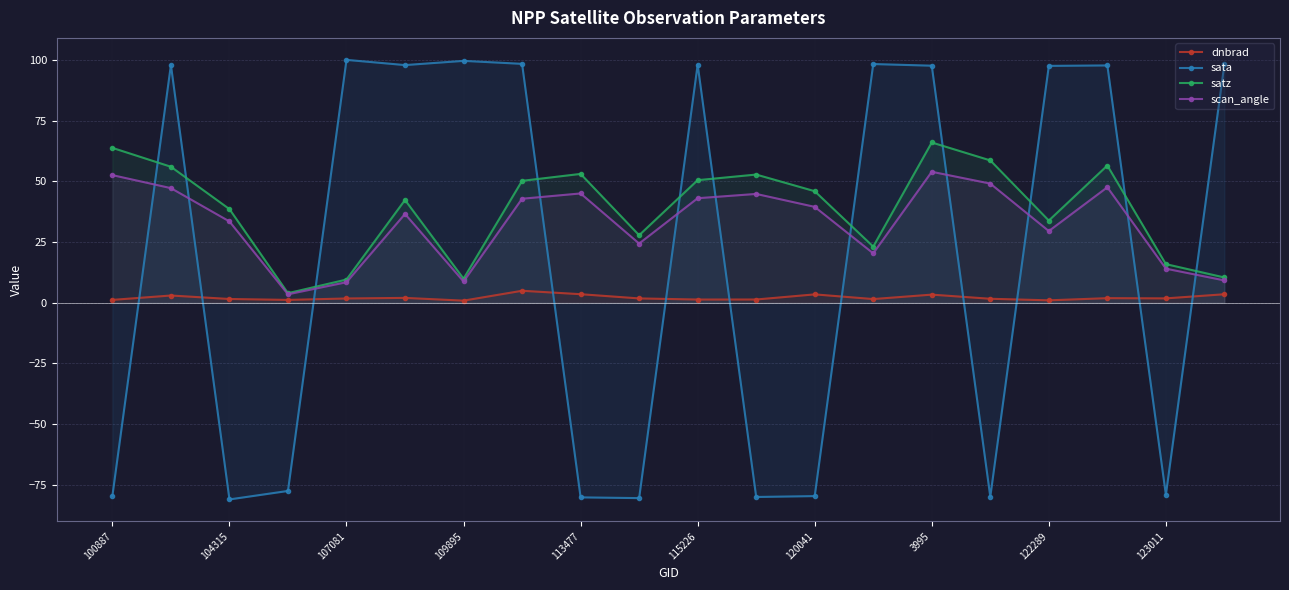

At which category is the sum across all series the highest?

3995